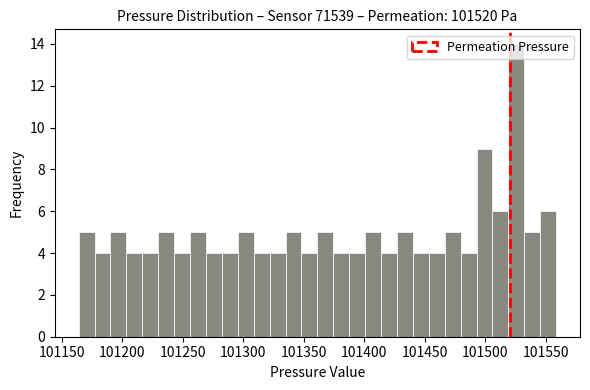

Read against the x-axis, roughly where is the centre of the tallest bar?

101525